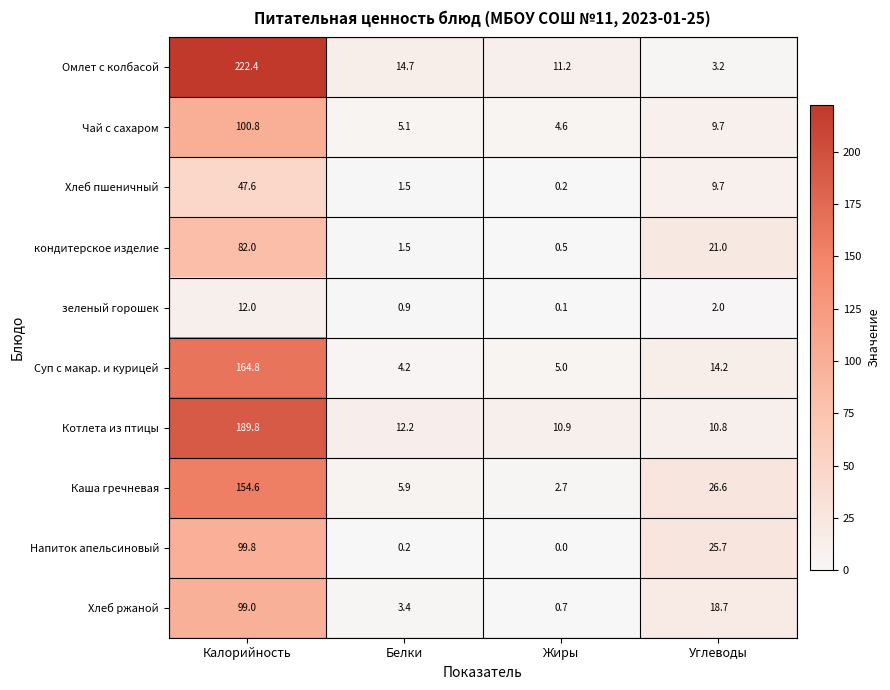

What is the difference between the second highest and second lowest values in the Чай с сахаром series?

4.6